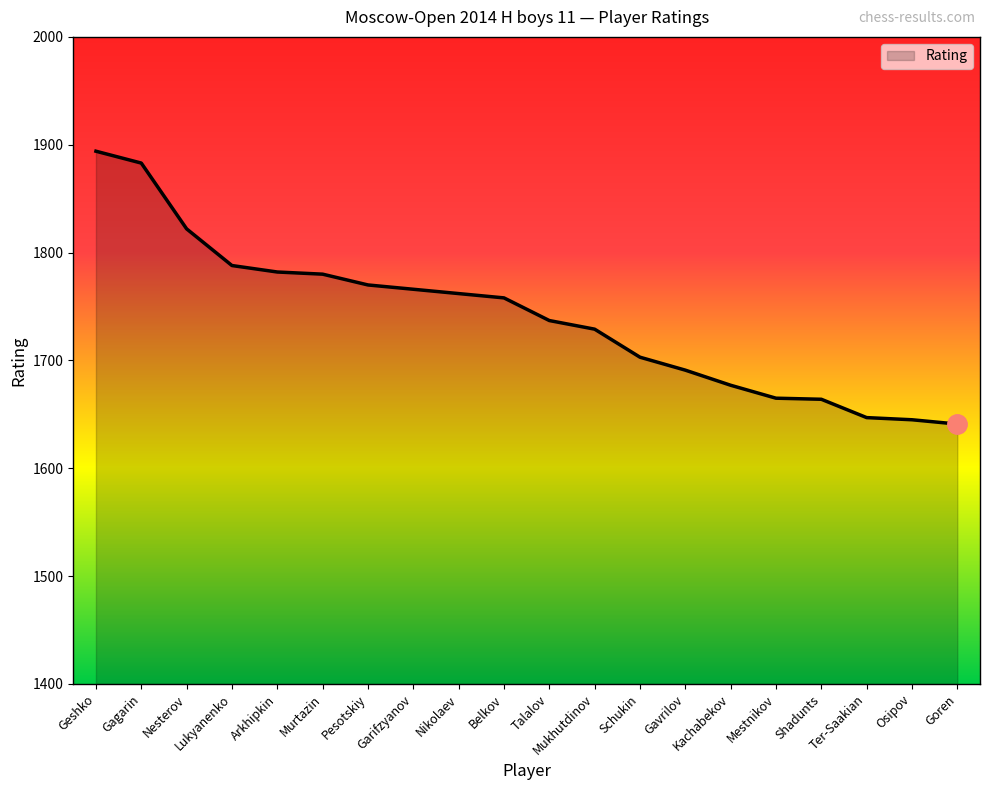

How many values are below 1758?

10